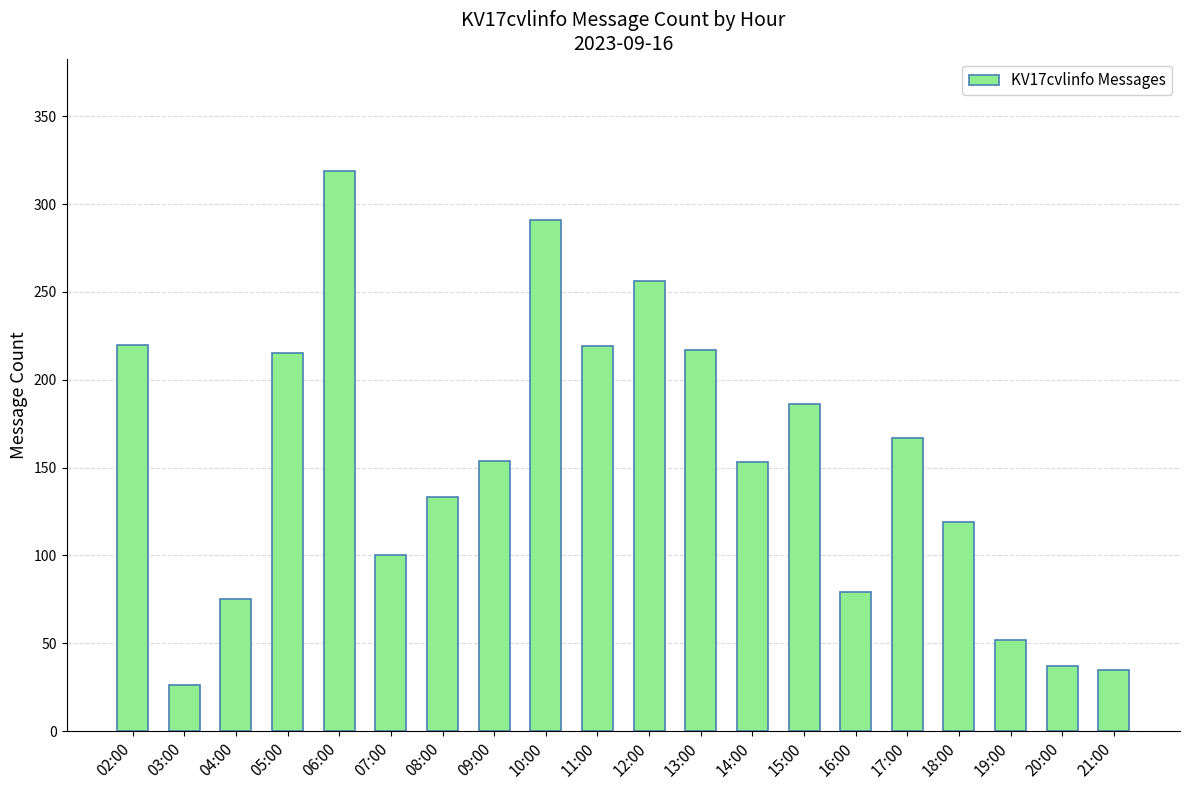

At which label is the value closest to 172?

17:00